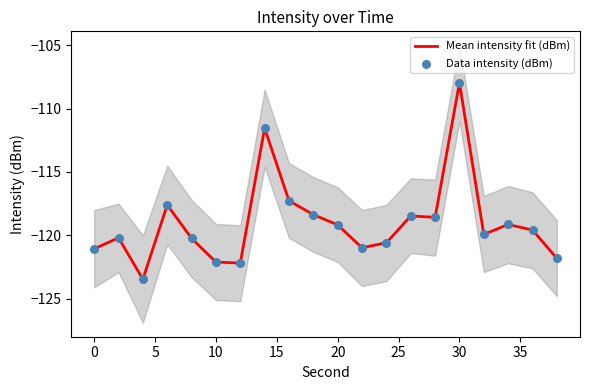

Which series has the widest spread of Y values?

Mean intensity fit (dBm)